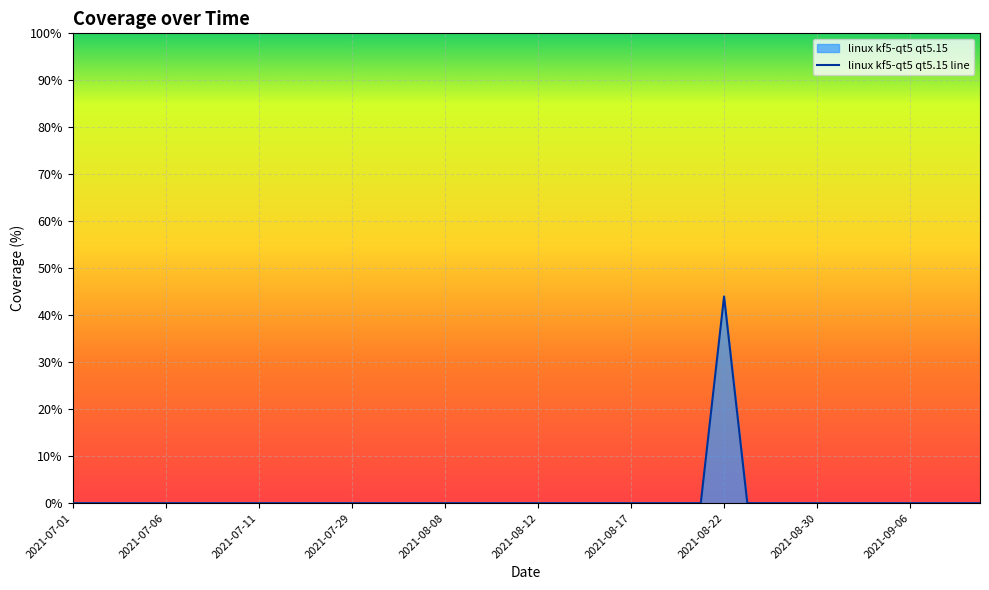

The chart shows a value of -21 at 2021-08-03. True or false?

False